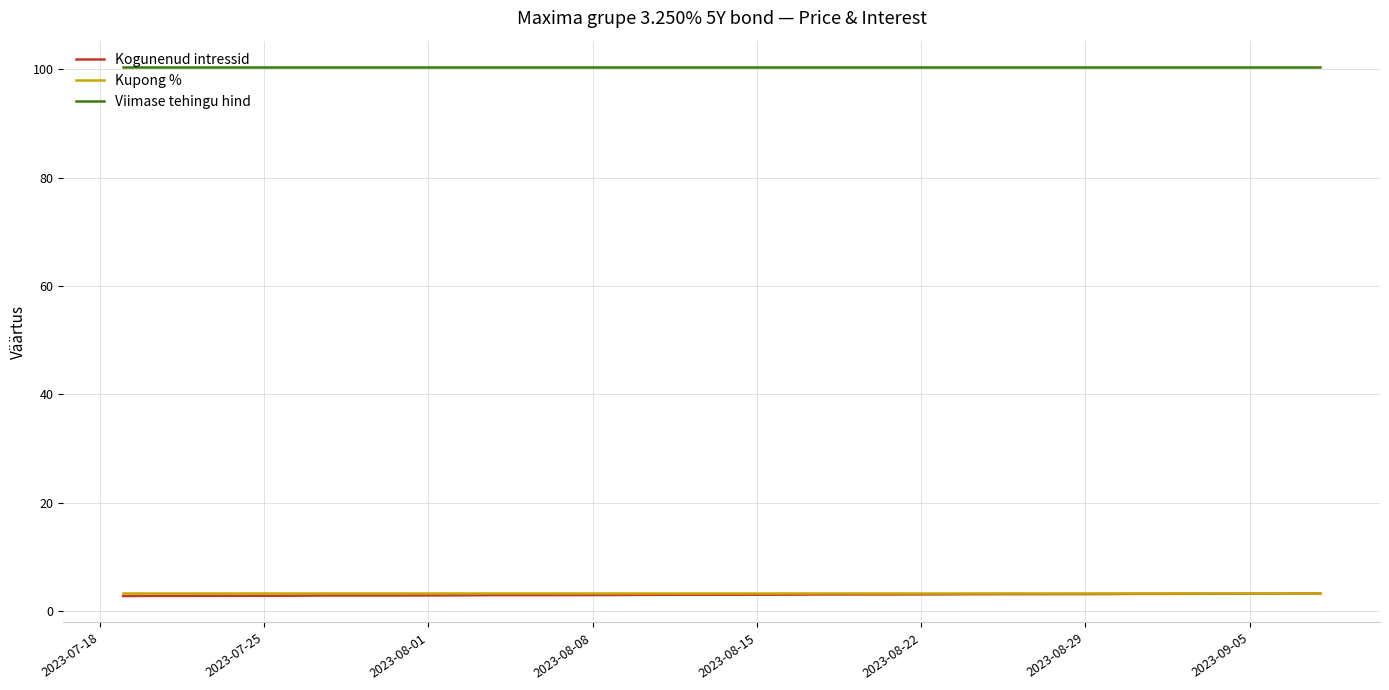

At how many categories does at least one series exceed 34?

38